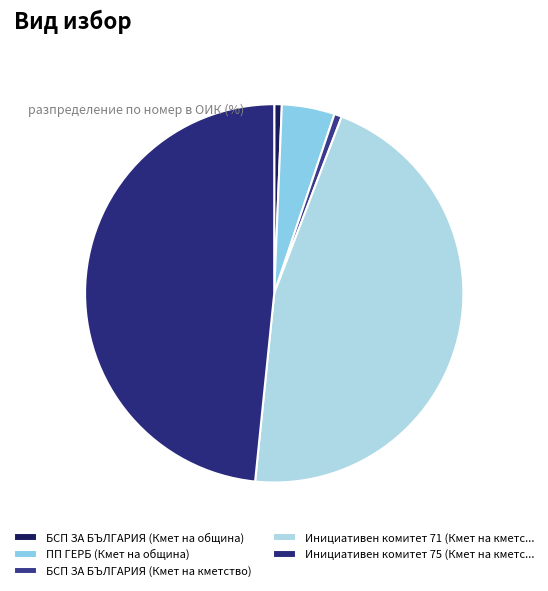

What percentage do ПП ГЕРБ (Кмет на община) and БСП ЗА БЪЛГАРИЯ (Кмет на община) together represent?

5.2%